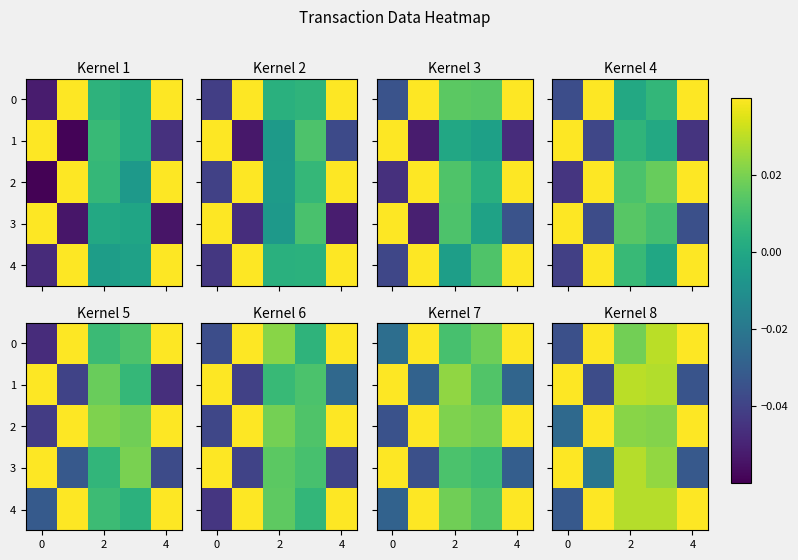

The value of row_3 at −2 is 0.1. True or false?

False